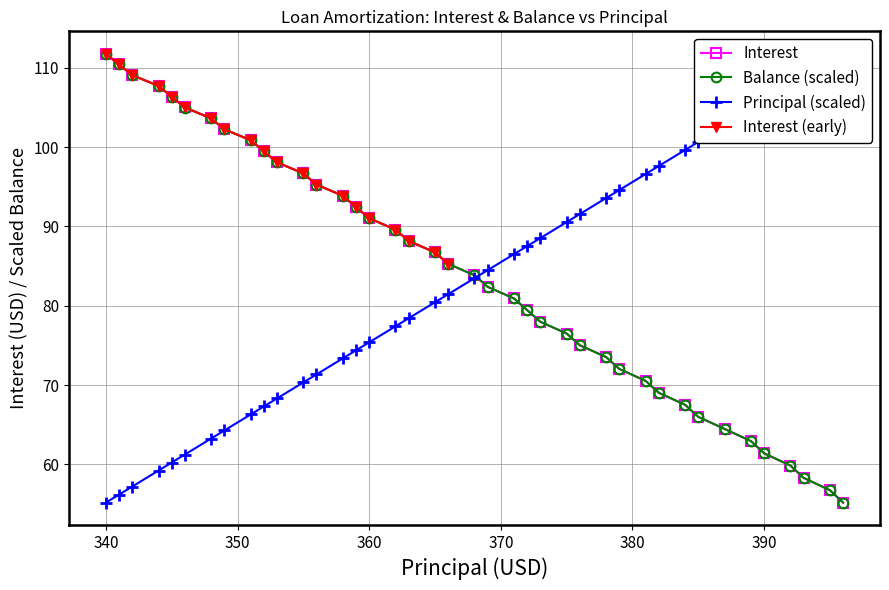

Which category has the highest value in the Balance (scaled) series?

340